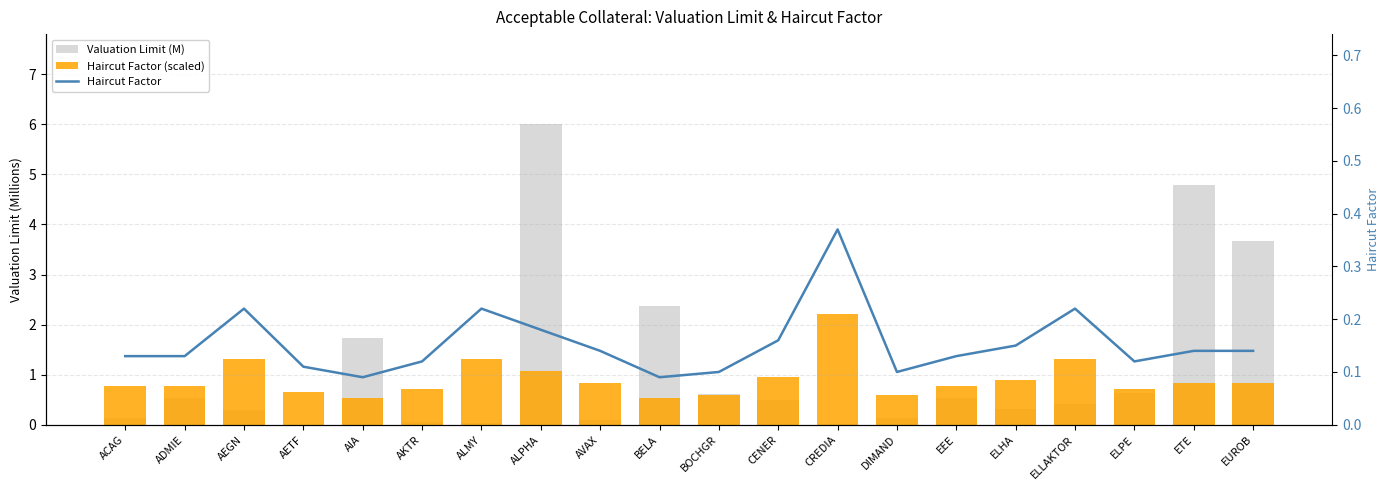

At CENER, list the series in order from smallest to largest.

Haircut Factor, Valuation Limit (M), Haircut Factor (scaled)